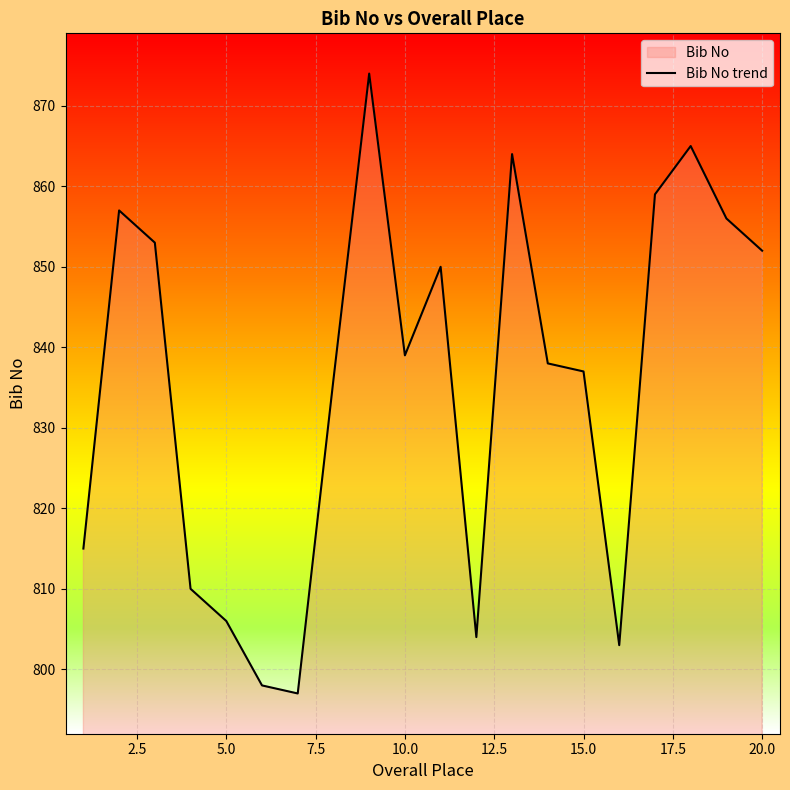

What is the maximum value shown in the chart?

874